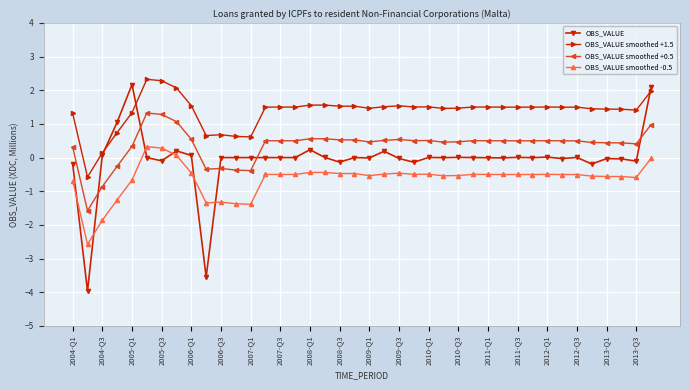

What is the value of the OBS_VALUE smoothed -0.5 point at the 28th from the left?

-0.5